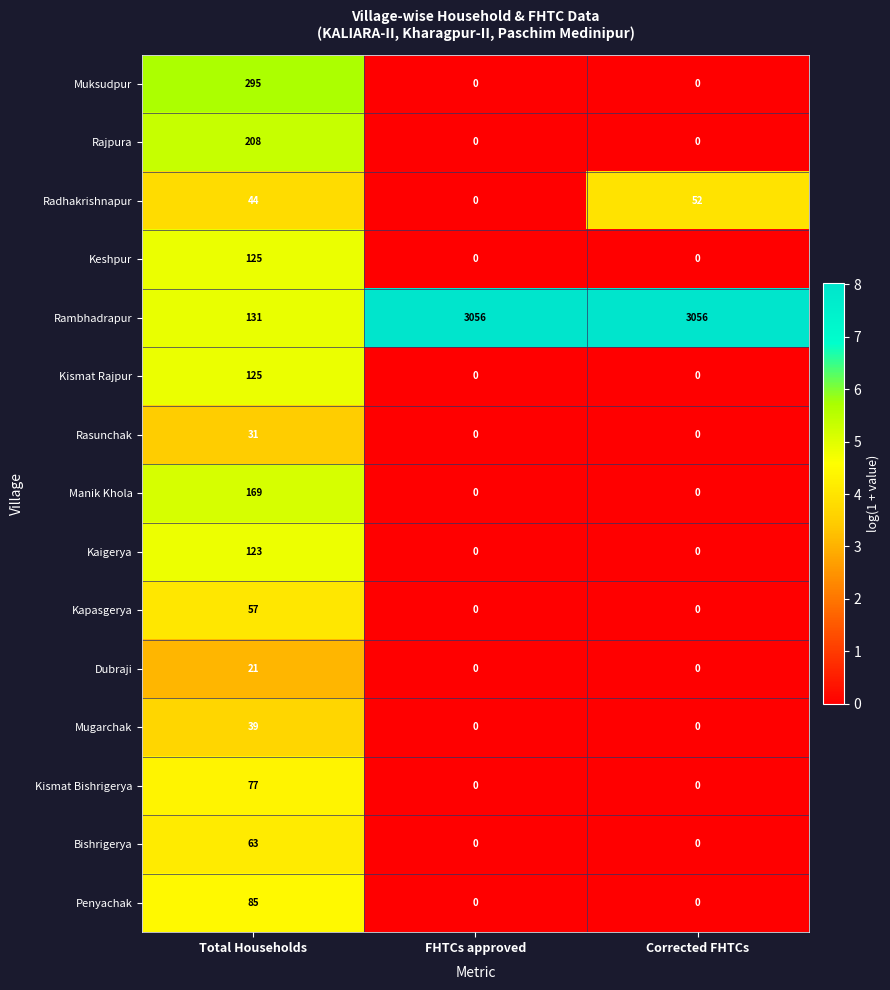

What is the difference between the maximum and second lowest values in the Mugarchak series?

39